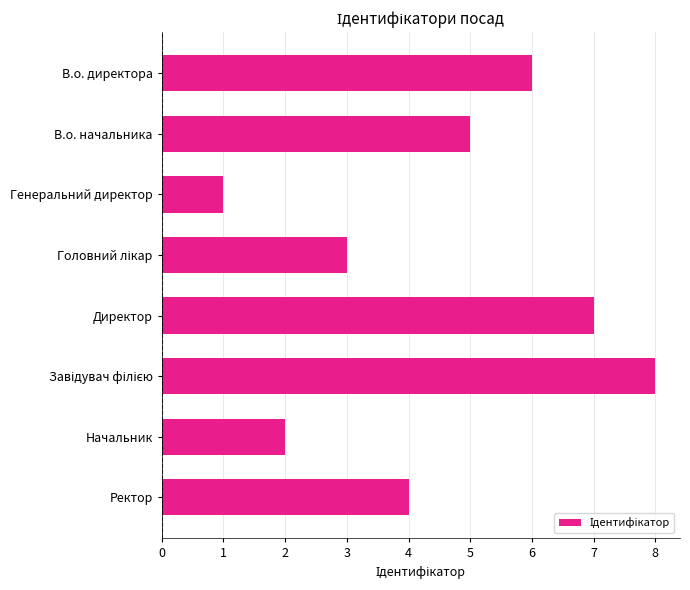

What is the change in value from Ректор to Генеральний директор?

-3